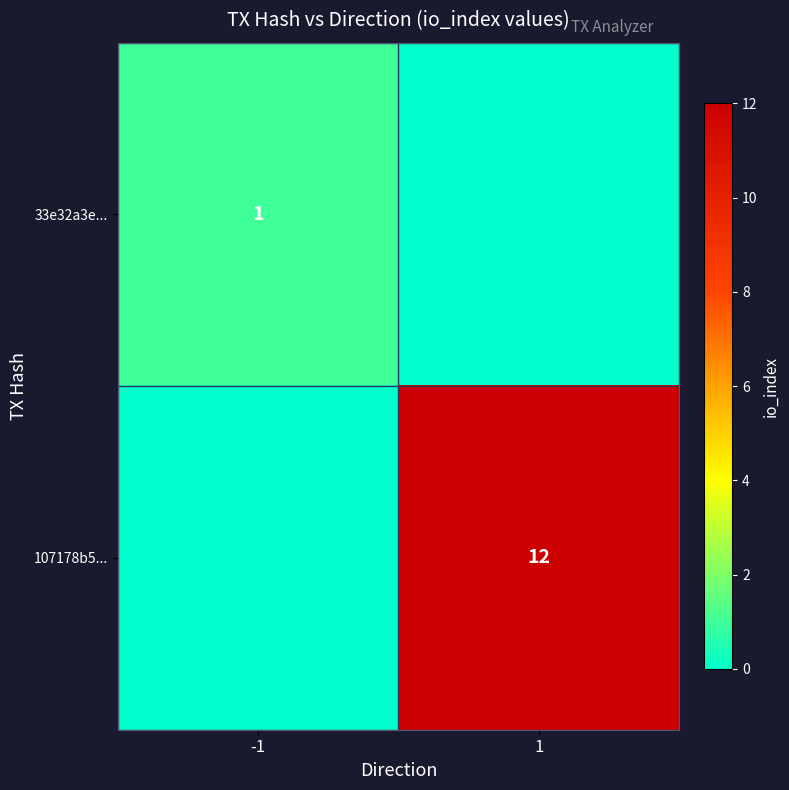

The value of 107178b5... at 1 is 8. True or false?

False